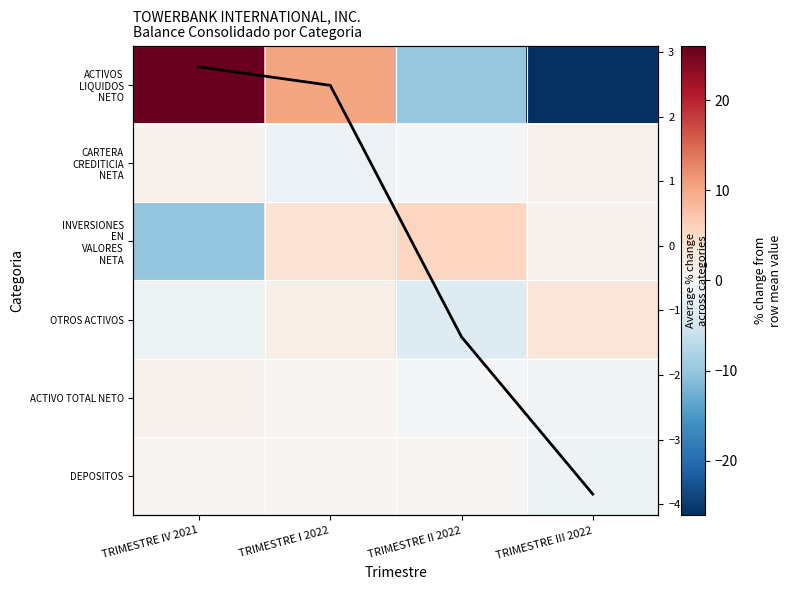

What is the minimum value for OTROS ACTIVOS?

-3.3